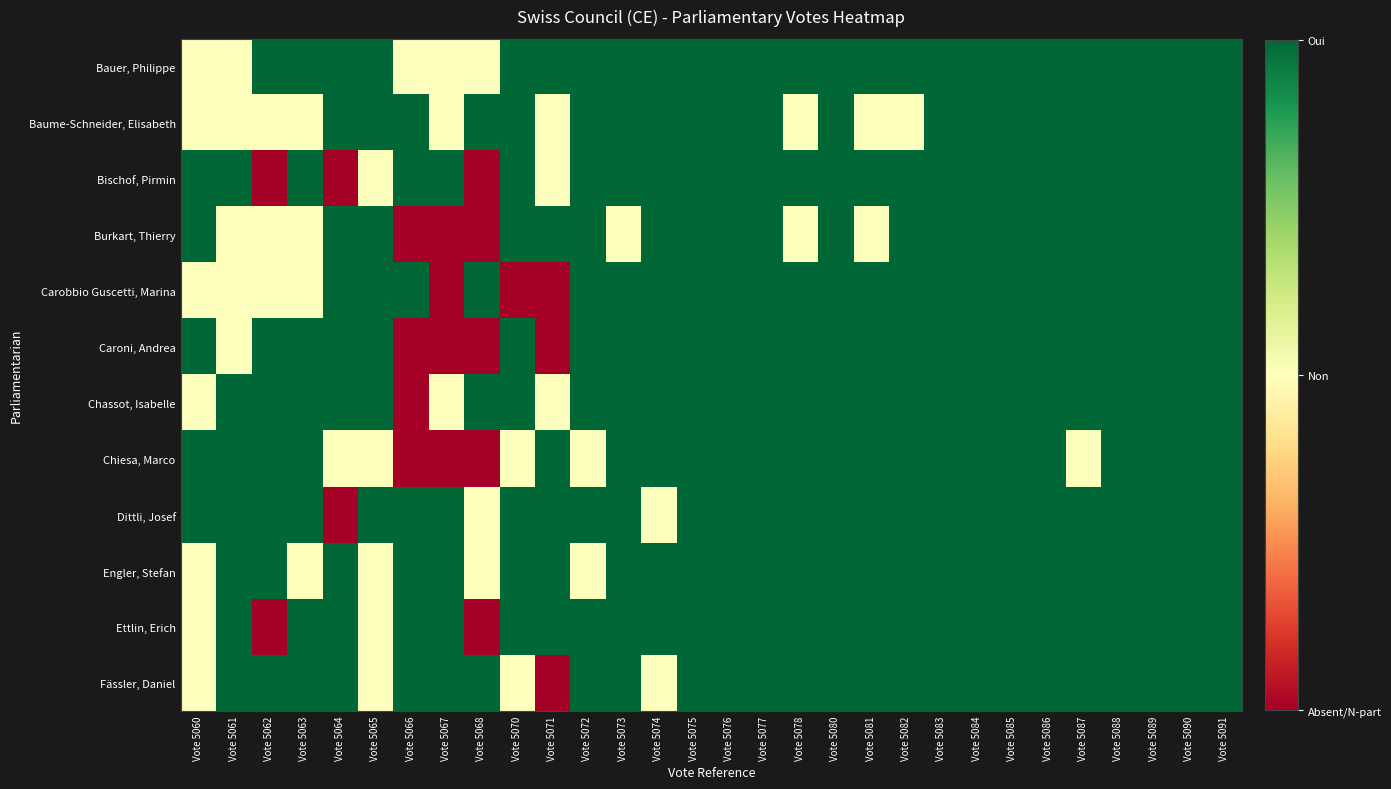

Between Vote 5071 and Vote 5075, which series saw the biggest shift?

Carobbio Guscetti, Marina